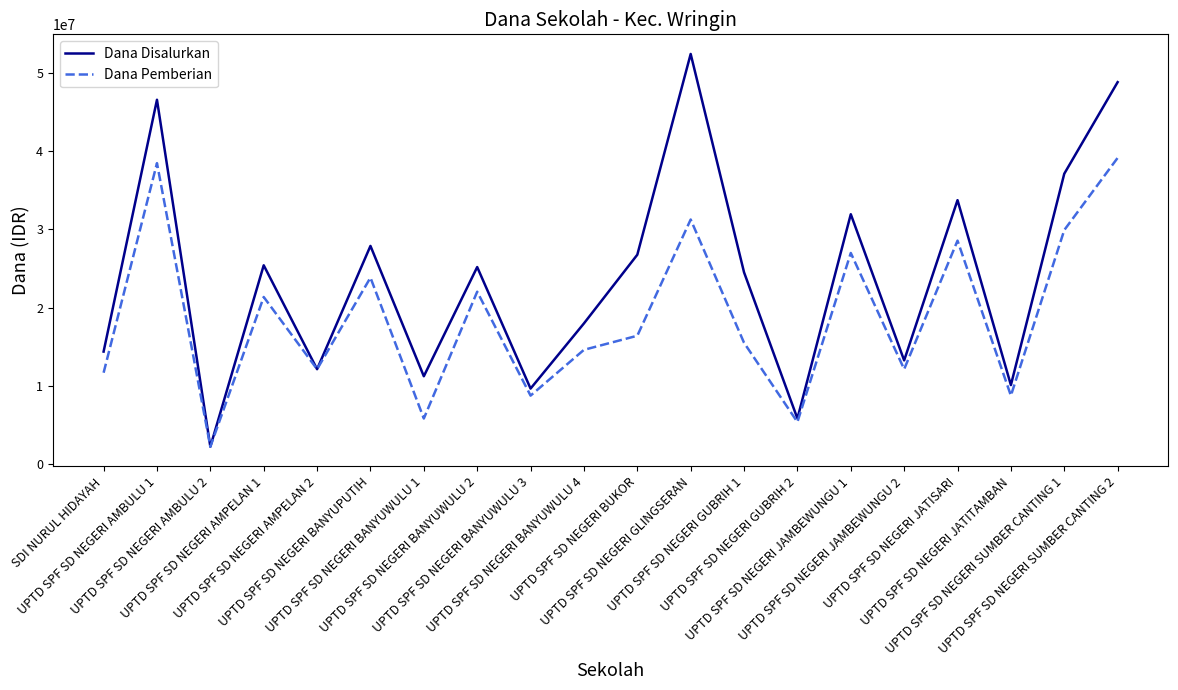

Where does the Dana Pemberian series first go above 16425000?

UPTD SPF SD NEGERI AMBULU 1